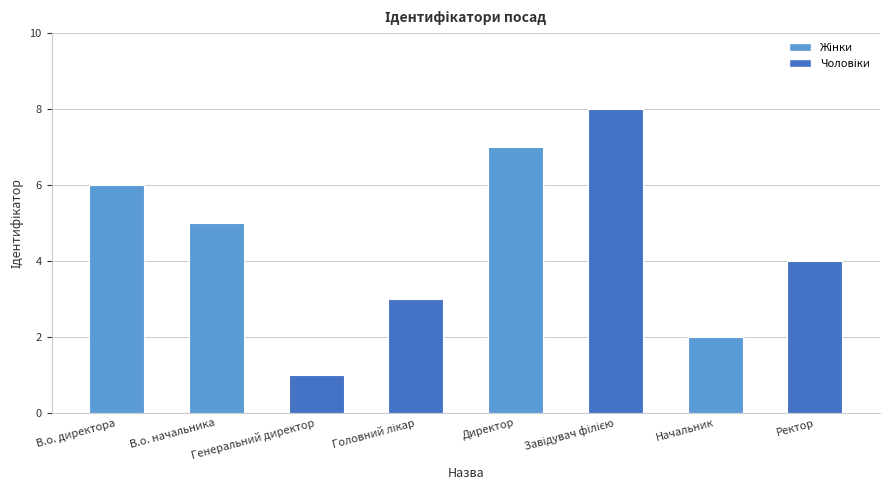

What is the label of the 2nd bar from the left?

В.о. начальника